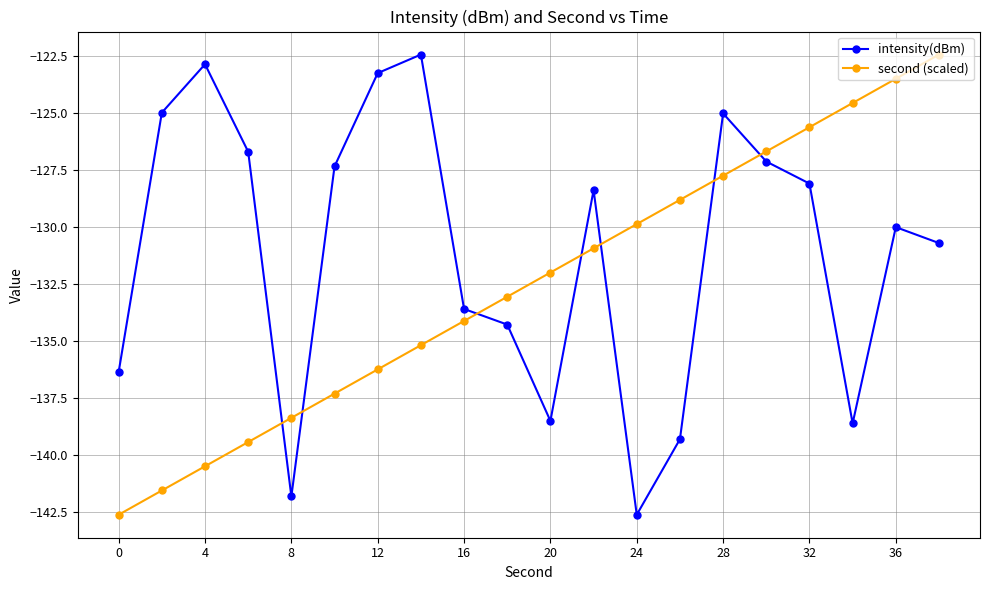

What is the value of the intensity(dBm) point at the 12th from the left?

-128.4